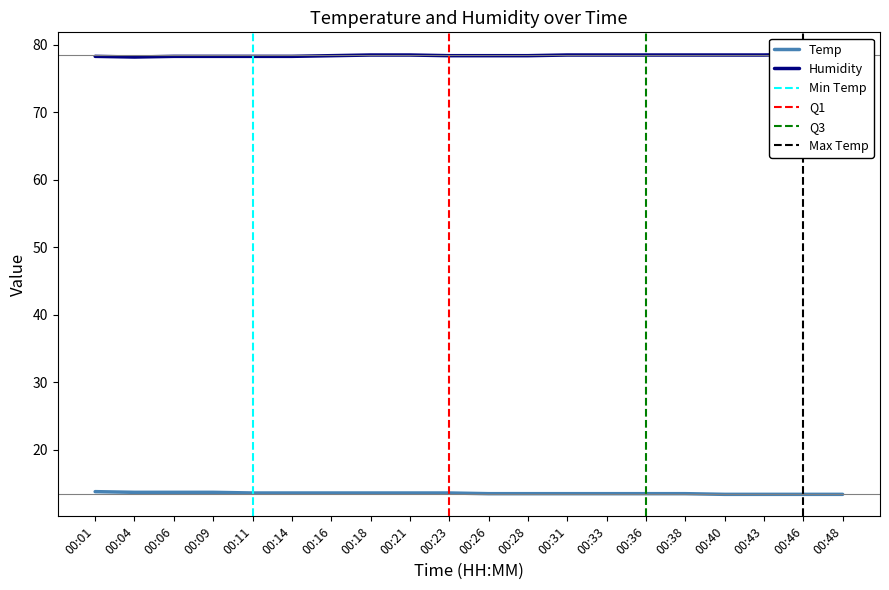

Rank the series by their average value, from lowest to highest.

Temp, Humidity